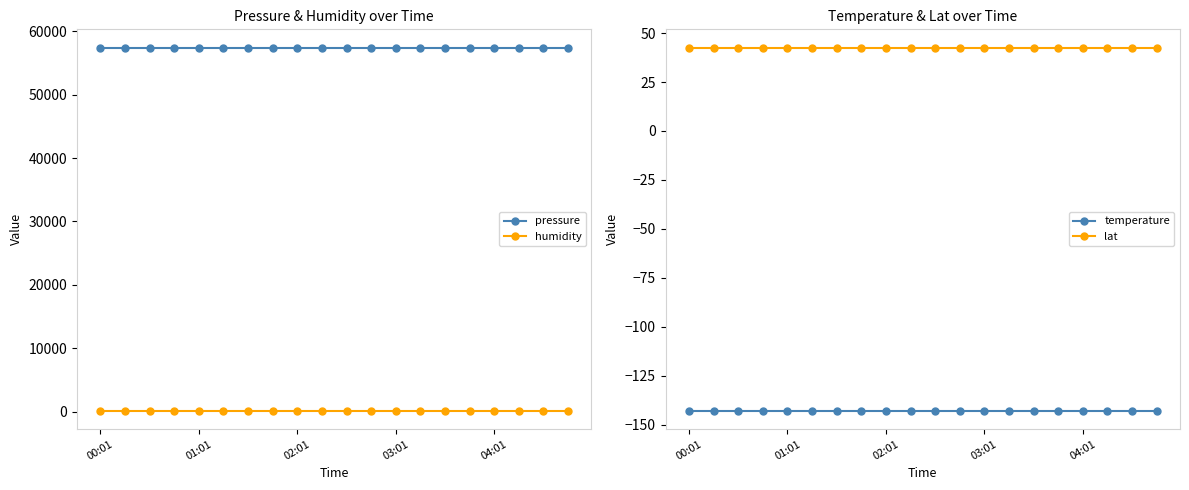

Reading right to left, what are all the values shown in this chart?

pressure: 57441.4	57441.4	57441.4	57441.4	57441.4	57441.4	57441.4	57441.4	57441.4	57441.4	57441.4	57441.4	57441.4	57441.4	57441.4	57441.4	57441.4	57441.4	57441.4	57441.4
humidity: 100.0	100.0	100.0	100.0	100.0	100.0	100.0	100.0	100.0	100.0	100.0	100.0	100.0	100.0	100.0	100.0	100.0	100.0	100.0	100.0
temperature: -143.0	-143.0	-143.0	-143.0	-143.0	-143.0	-143.0	-143.0	-143.0	-143.0	-143.0	-143.0	-143.0	-143.0	-143.0	-143.0	-143.0	-143.0	-143.0	-143.0
lat: 42.6	42.6	42.6	42.6	42.6	42.6	42.6	42.6	42.6	42.6	42.6	42.6	42.6	42.6	42.6	42.6	42.6	42.6	42.6	42.6